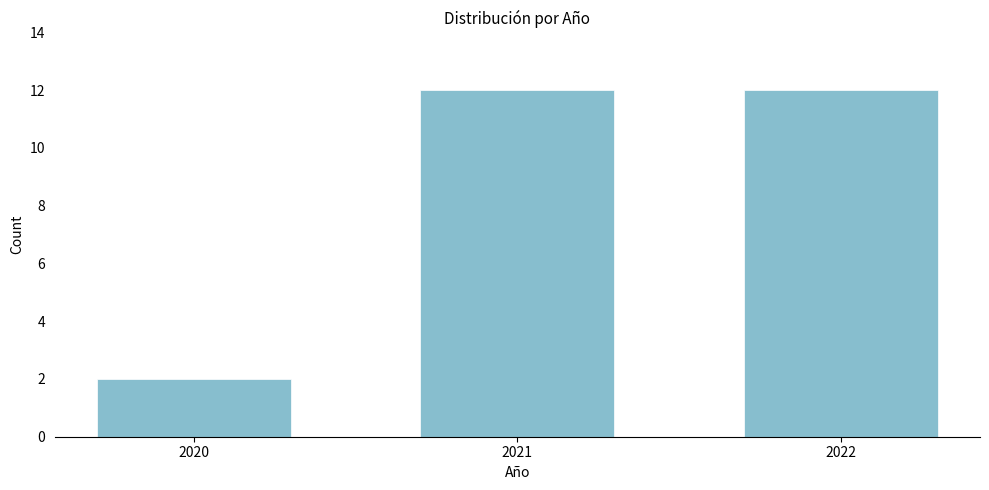

Reading left to right, list all the values displayed in this chart.

2	12	12